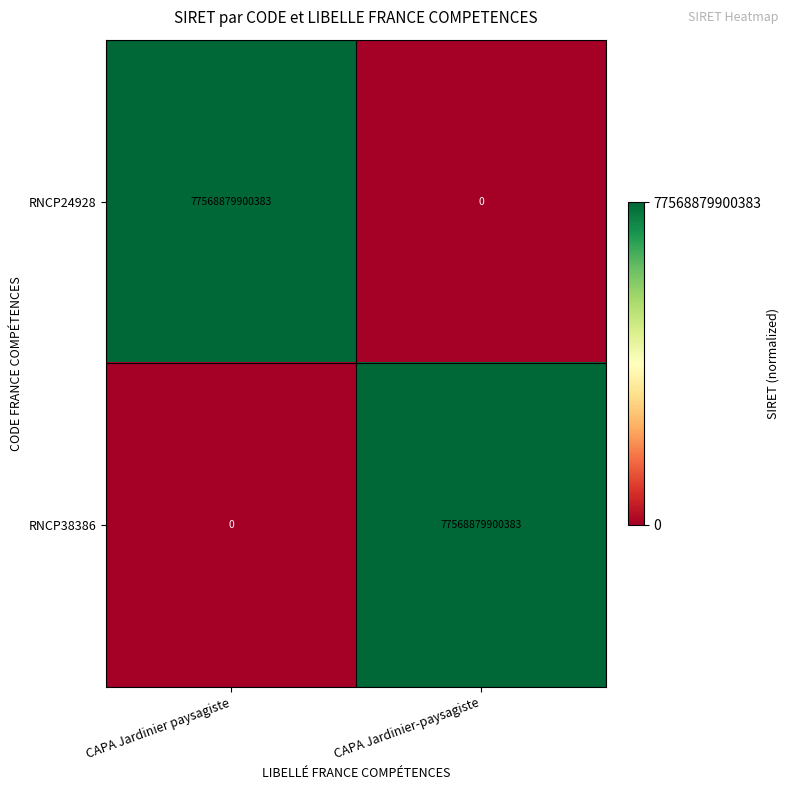

What is the difference between the maximum and minimum values in the RNCP38386 series?

77568879900383